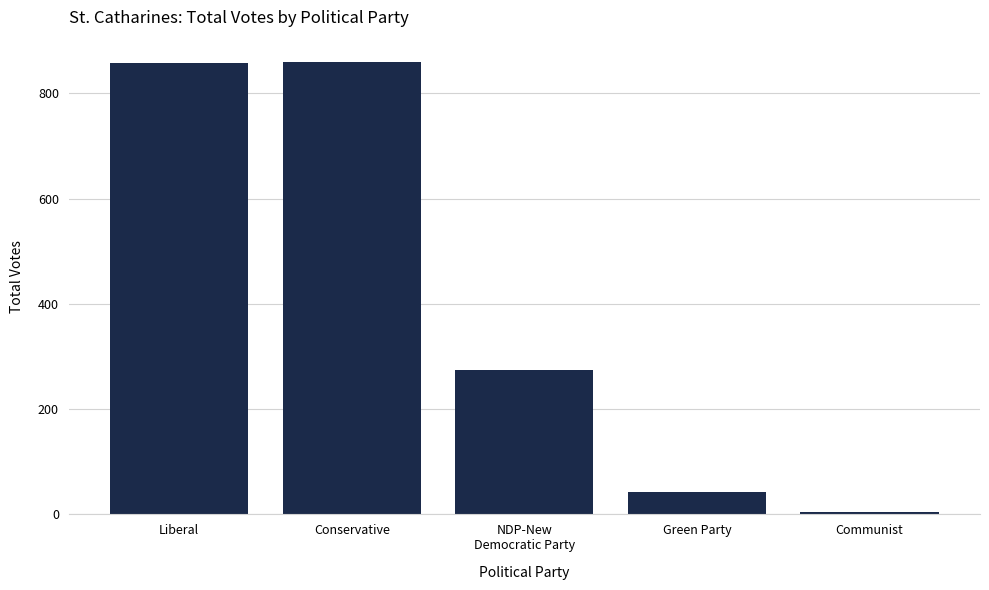

Are the bars horizontal?

No